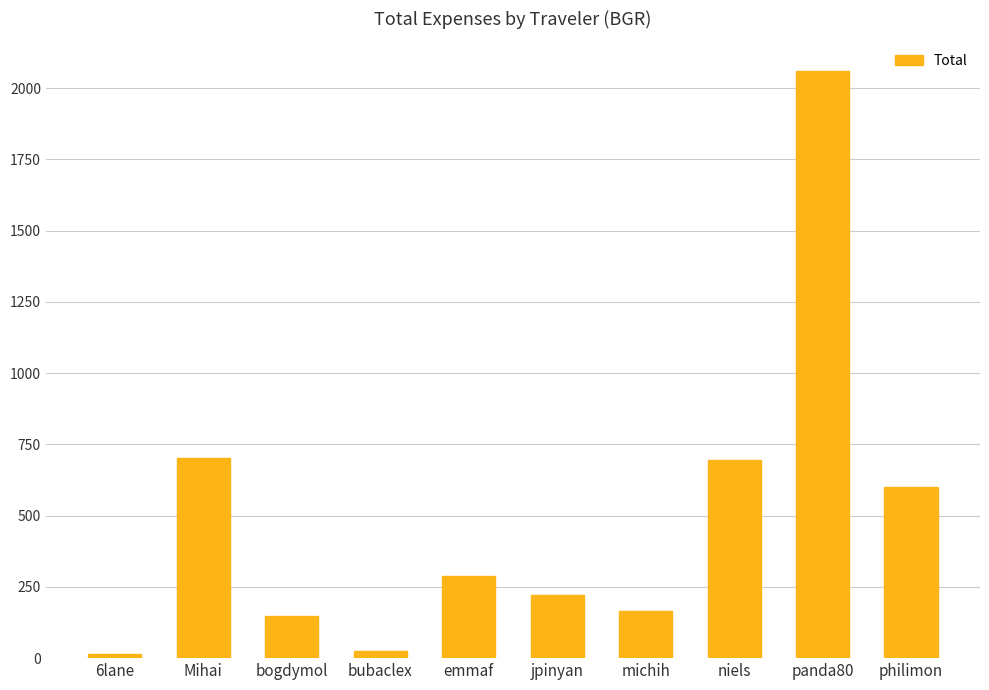

What is the value of the 6th bar from the left?

220.8